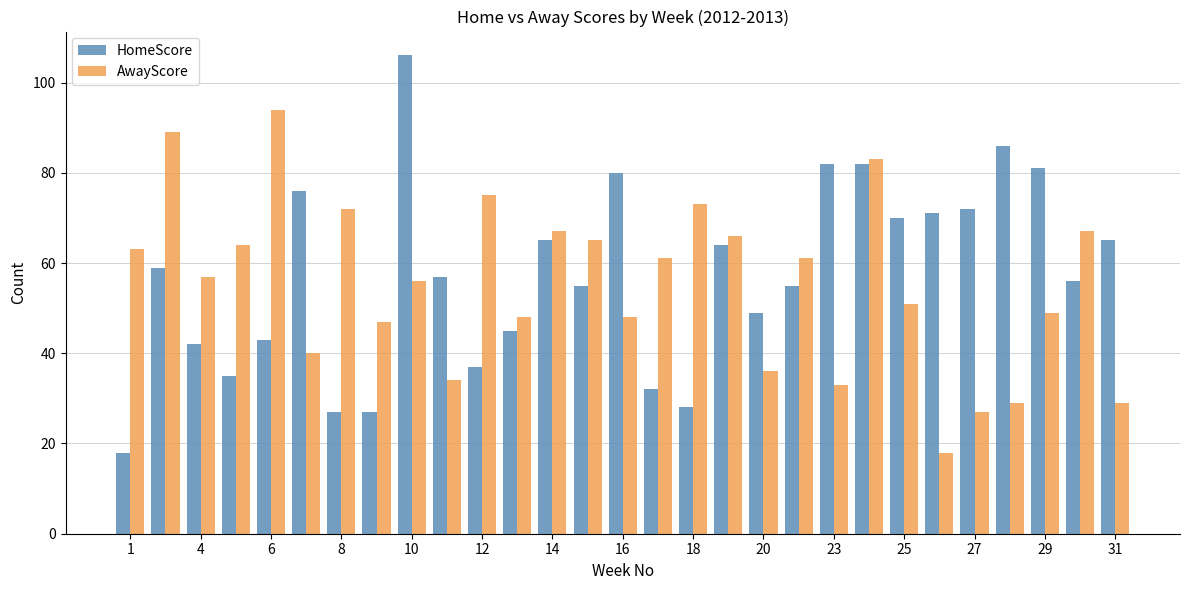

What is the difference between the maximum and minimum values in the HomeScore series?

88